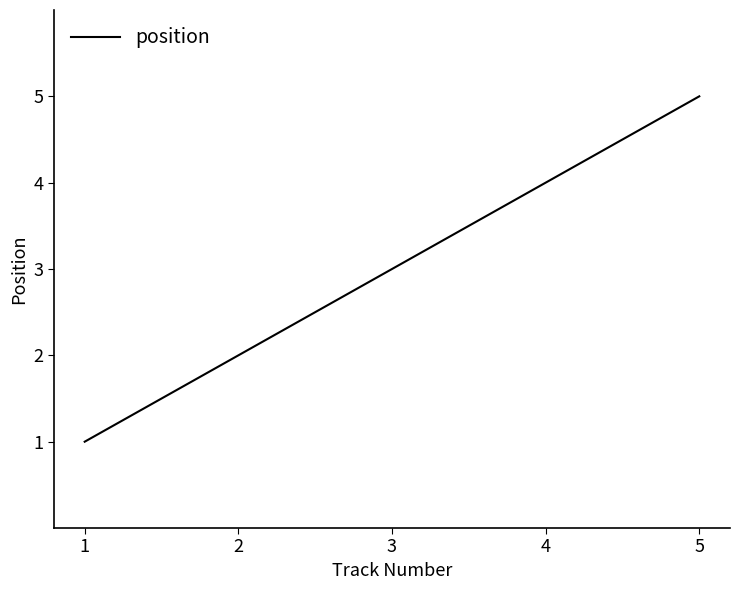

List the labels in order of value, smallest first.

1, 2, 3, 4, 5